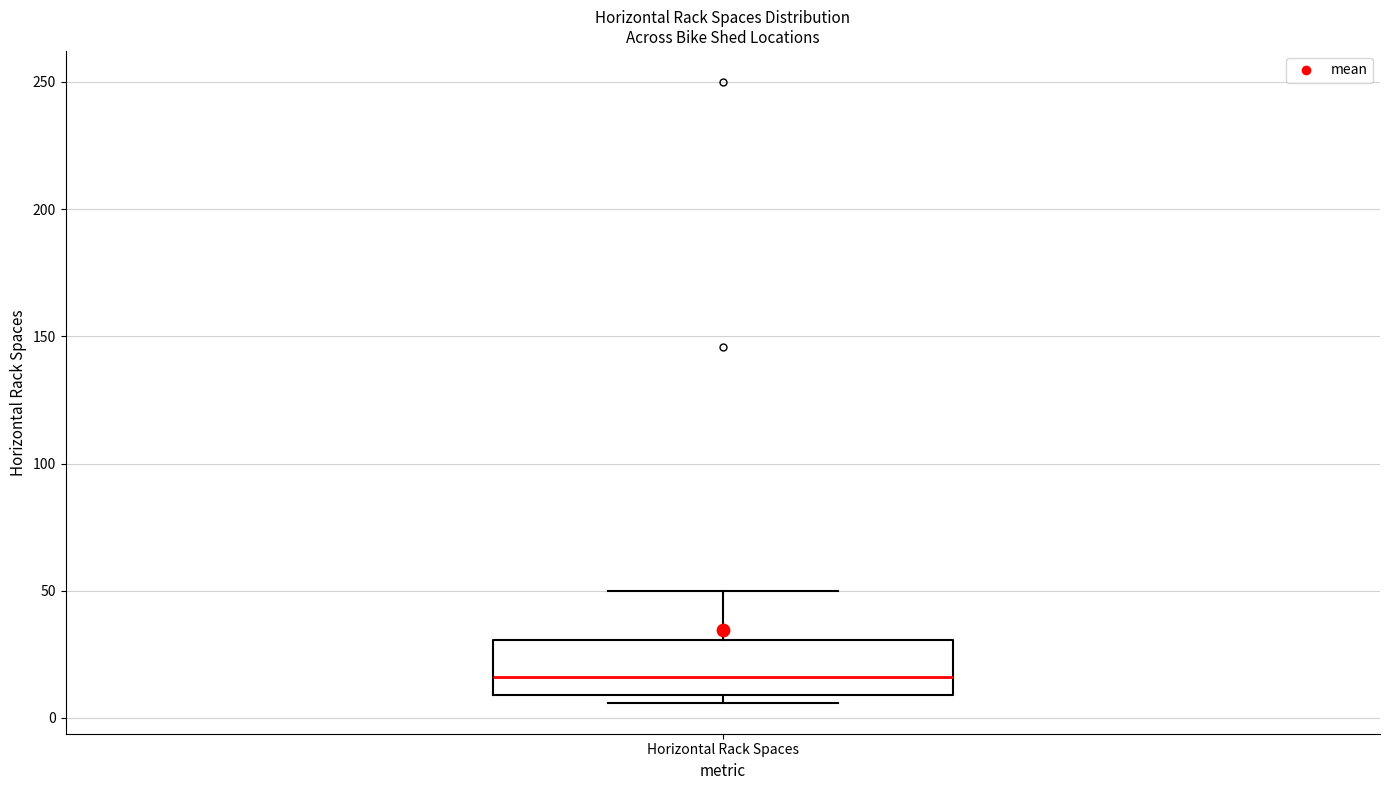

Transcribe this box plot: give where the median line is, the range the box spans, and where the two whiskers end, as read against the y-axis. The values are not printed on the chart, so give them approximately, as read against the axis.

median 15, box 10 to 30, whiskers 5 to 50